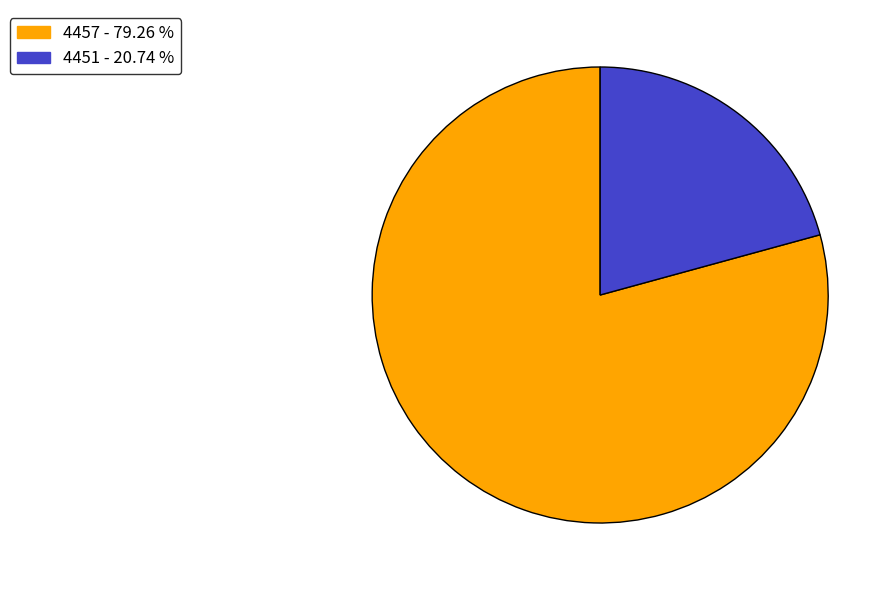

Rank the categories by value from highest to lowest.

4457, 4451